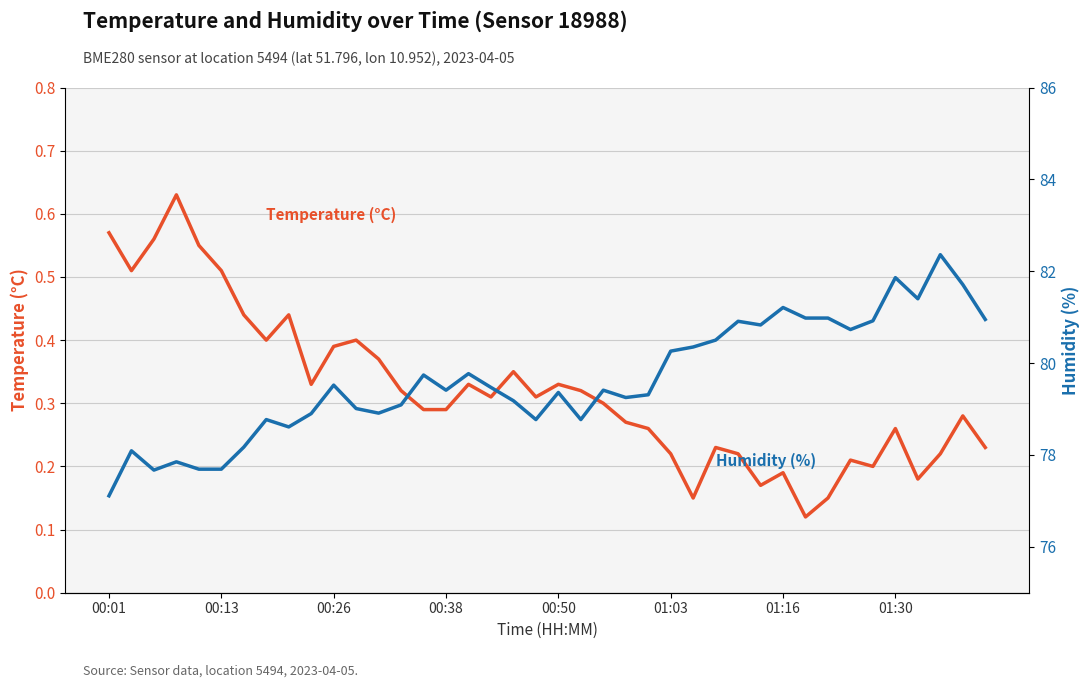

At which category is the sum across all series the highest?

37